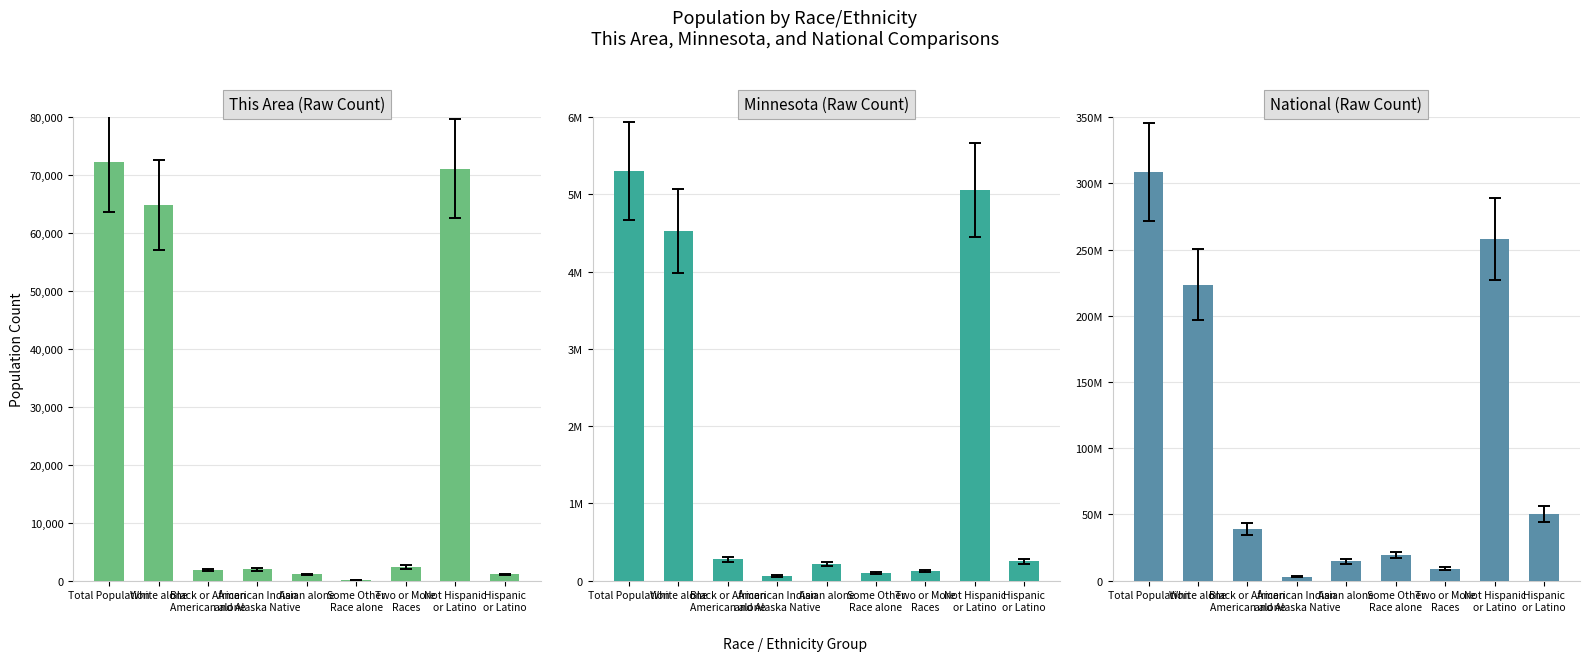

Which category has the highest value in the This Area series?

Total Population